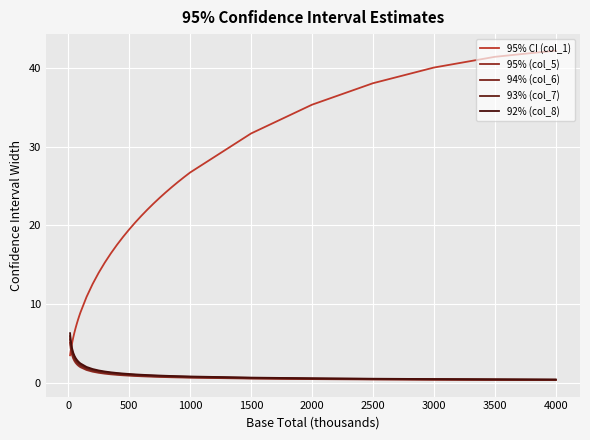

Is this an area chart (filled region under the line)?

No